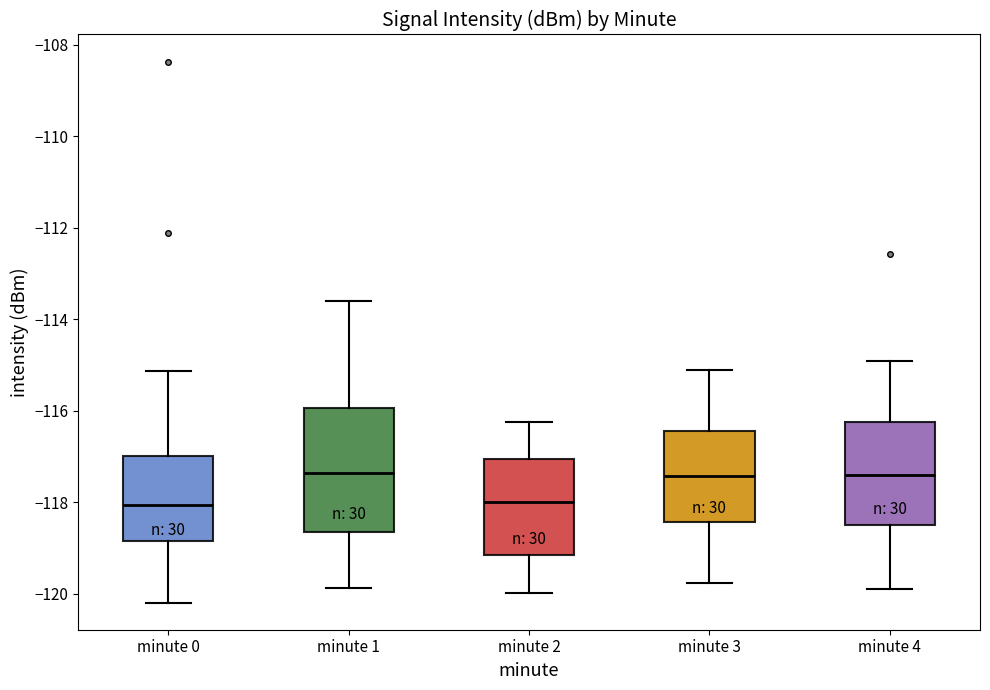

Reading left to right, read every box against the y-axis: the position of its median line, the range the box covers, and the ends of its whiskers. The values are not printed on the chart, so give them approximately, as read against the axis.

minute 0: median -118.0, box -118.8 to -117.0, whiskers -120.2 to -115.2
minute 1: median -117.4, box -118.6 to -116.0, whiskers -119.8 to -113.6
minute 2: median -118.0, box -119.2 to -117.0, whiskers -120.0 to -116.2
minute 3: median -117.4, box -118.4 to -116.4, whiskers -119.8 to -115.0
minute 4: median -117.4, box -118.4 to -116.2, whiskers -120.0 to -115.0